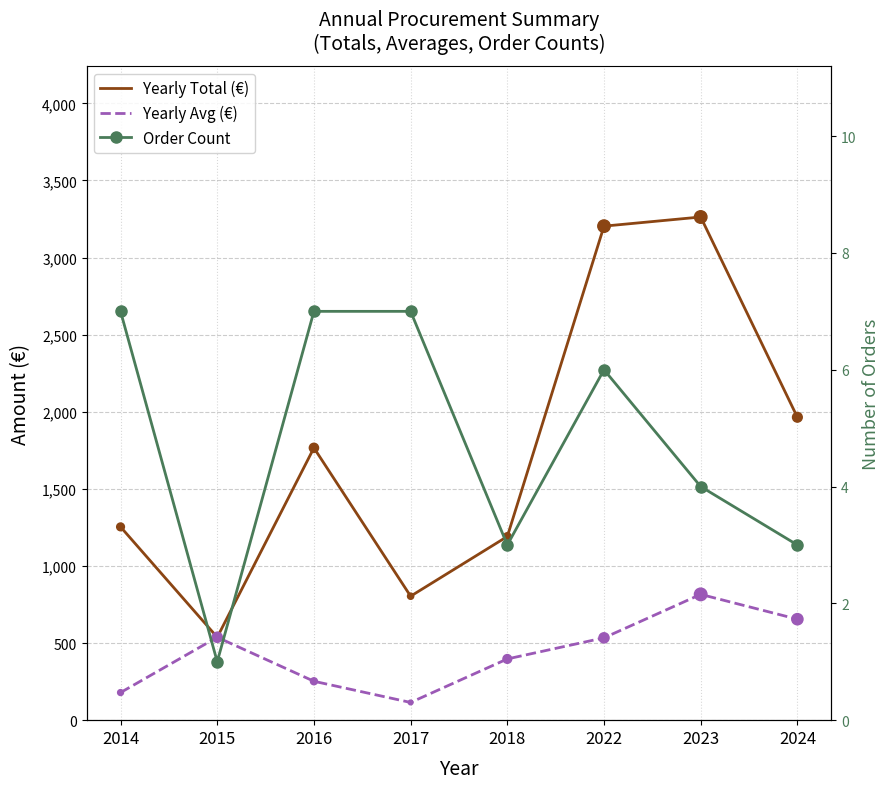

Is the value of Yearly Avg (€) at 2018 greater than the value of Yearly Total (€) at 2023?

No